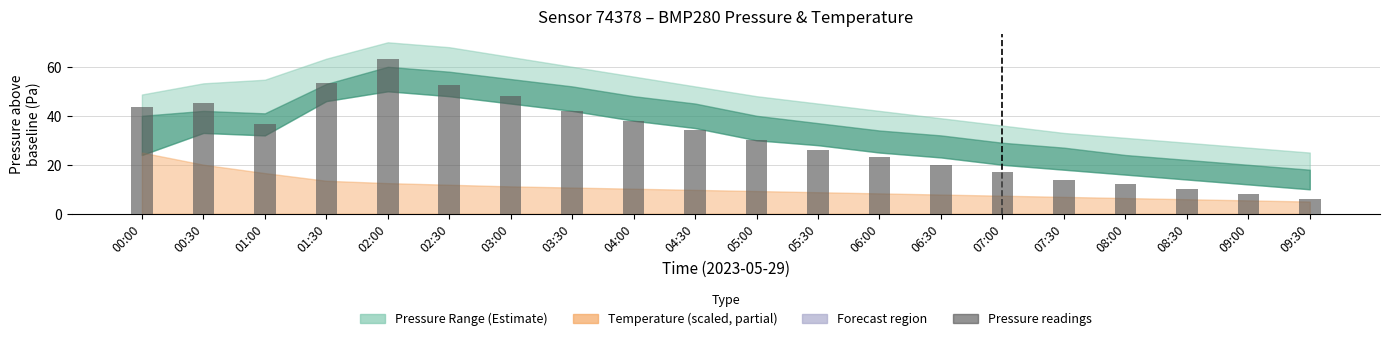

What is the minimum value shown in the chart?

6.0